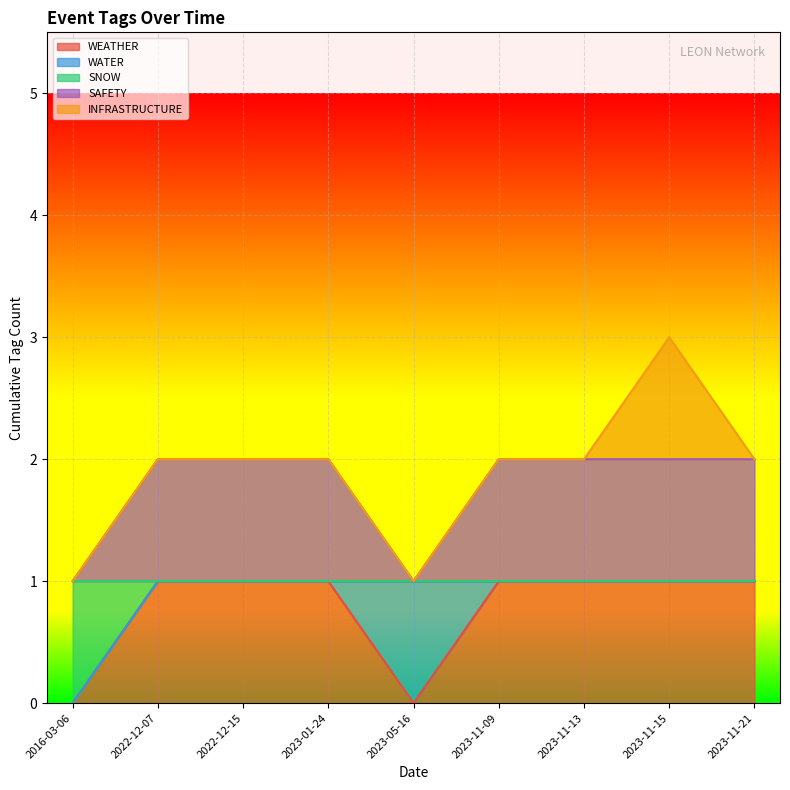

What is the label of the 4th point from the right?

2023-11-09